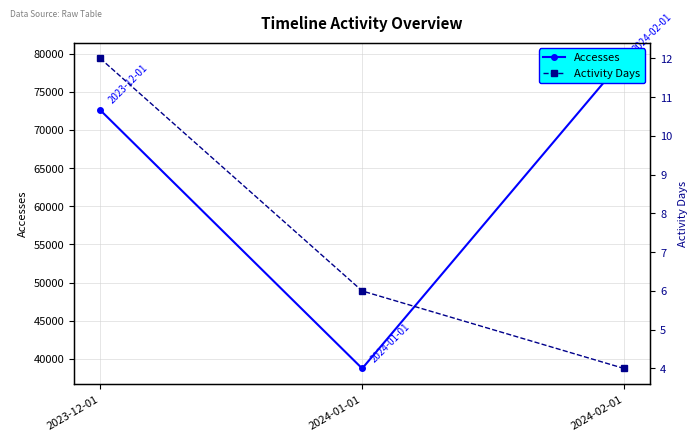

Reading left to right, extract all data points from this chart.

Accesses: 72601	38753	79372
Activity Days: 12	6	4